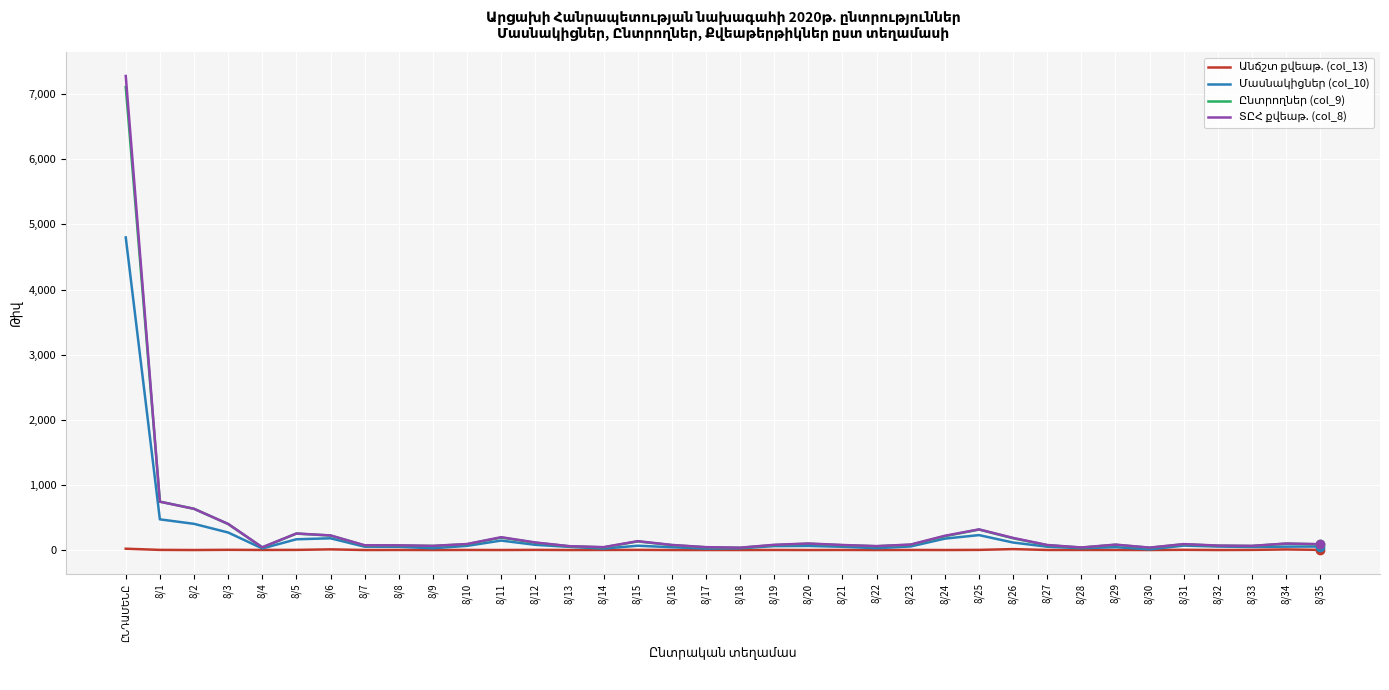

What position from the left is 8/32?

33